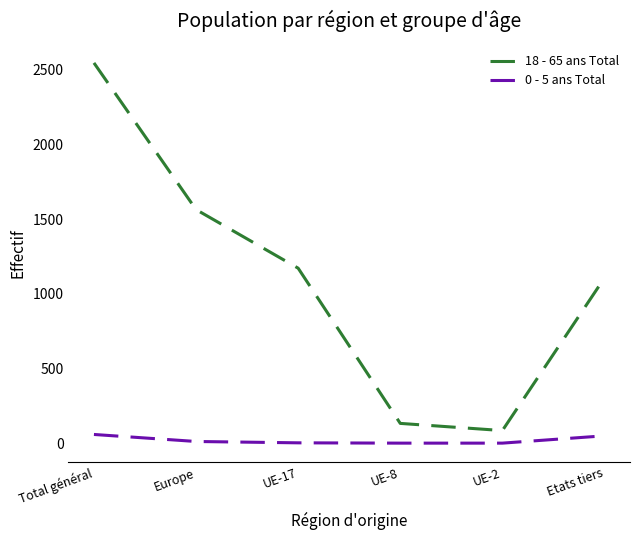

What is the spread (max minus min) of values at Total général?

2485